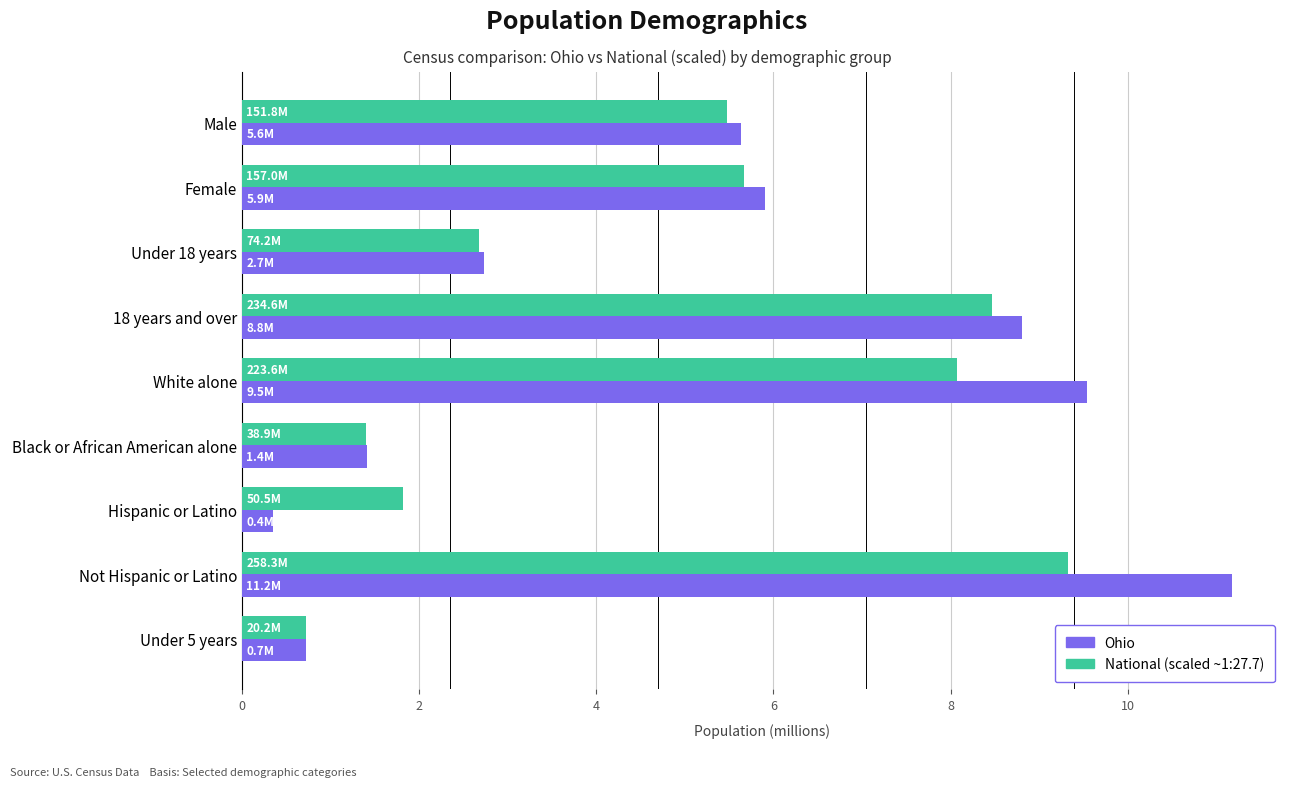

Which label corresponds to the smallest value in the chart?

Hispanic or Latino